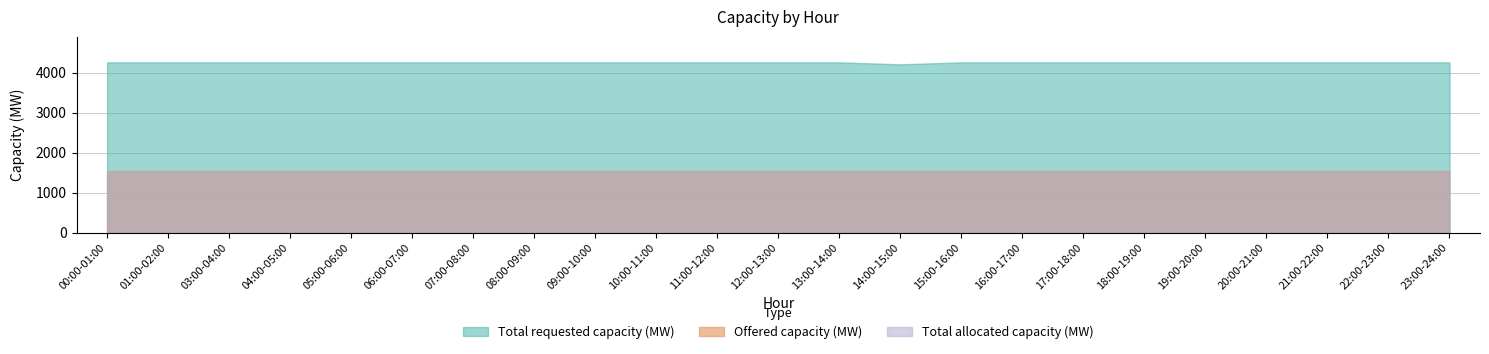

What is the maximum value shown in the chart?

4263